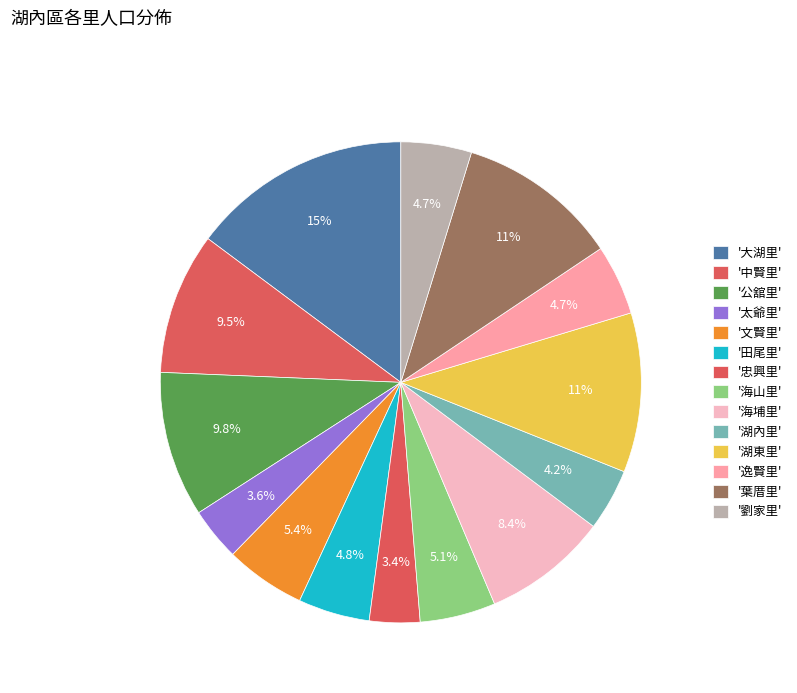

Does any single category account for the majority?

No